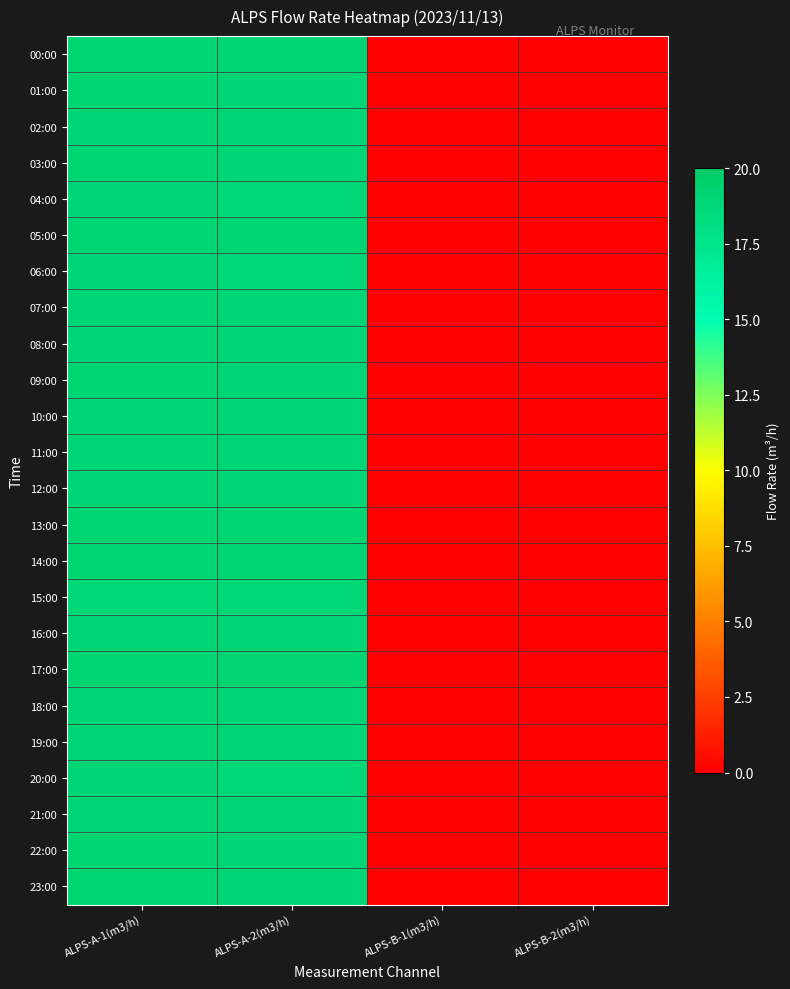

Count the number of categories in the chart.

4